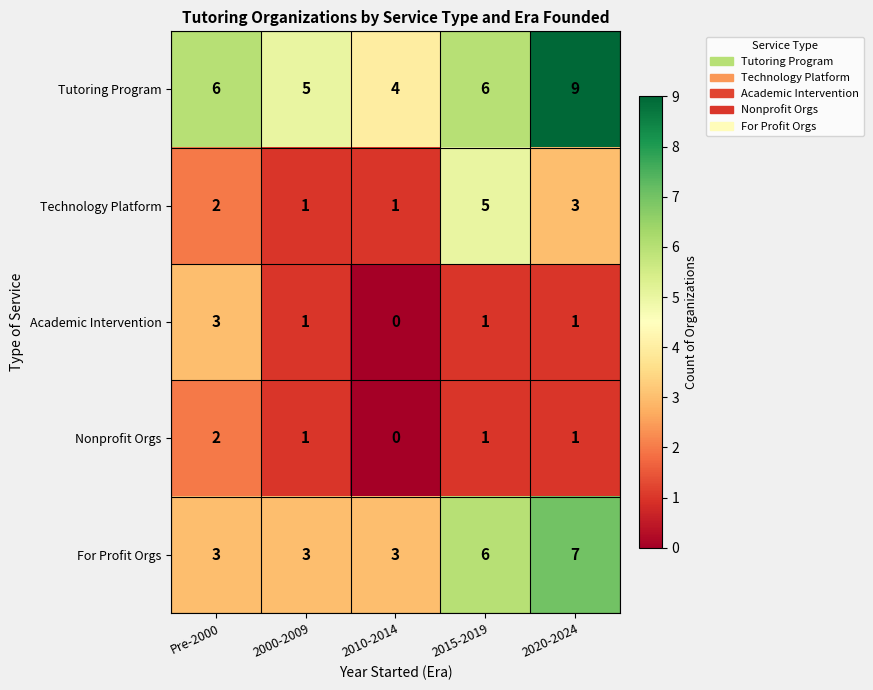

Is it true that Technology Platform equals 1 at 2010-2014?

True